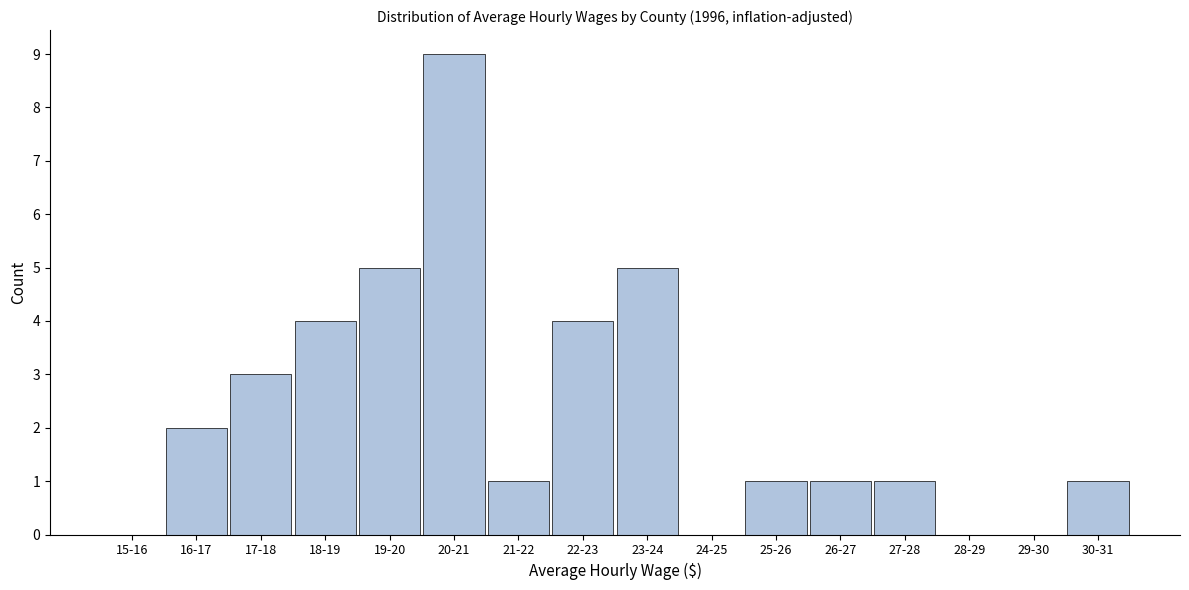

Which has a higher value, 21-22 or 29-30?

21-22